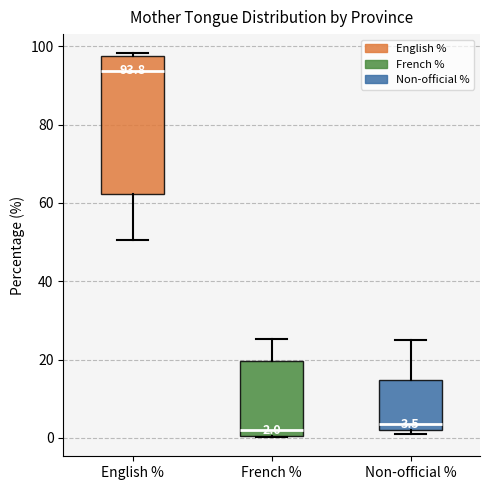

Which box is the tallest, from its lower edge to its upper edge?

English %